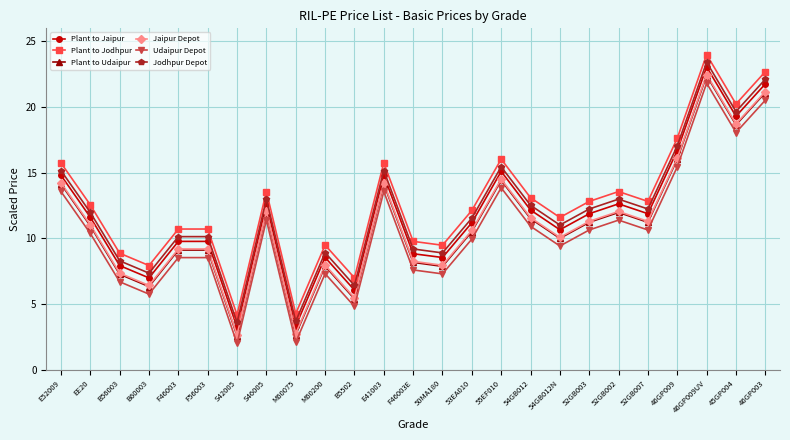

True or false: Udaipur Depot has a value of 3.2 at M60200.

False